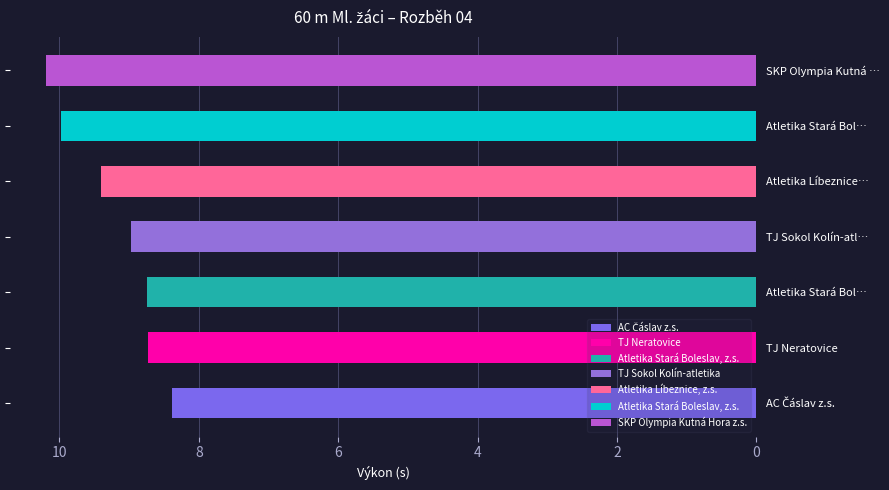

What is the sum of all values?

64.4